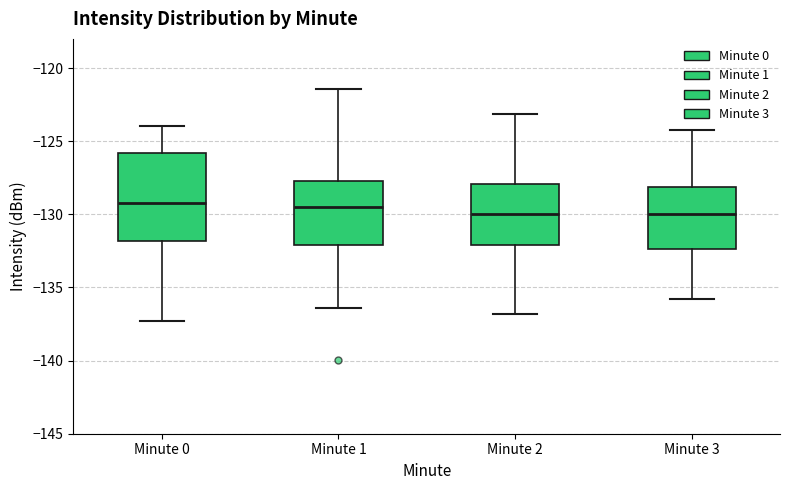

Which box is the tallest, from its lower edge to its upper edge?

Minute 0